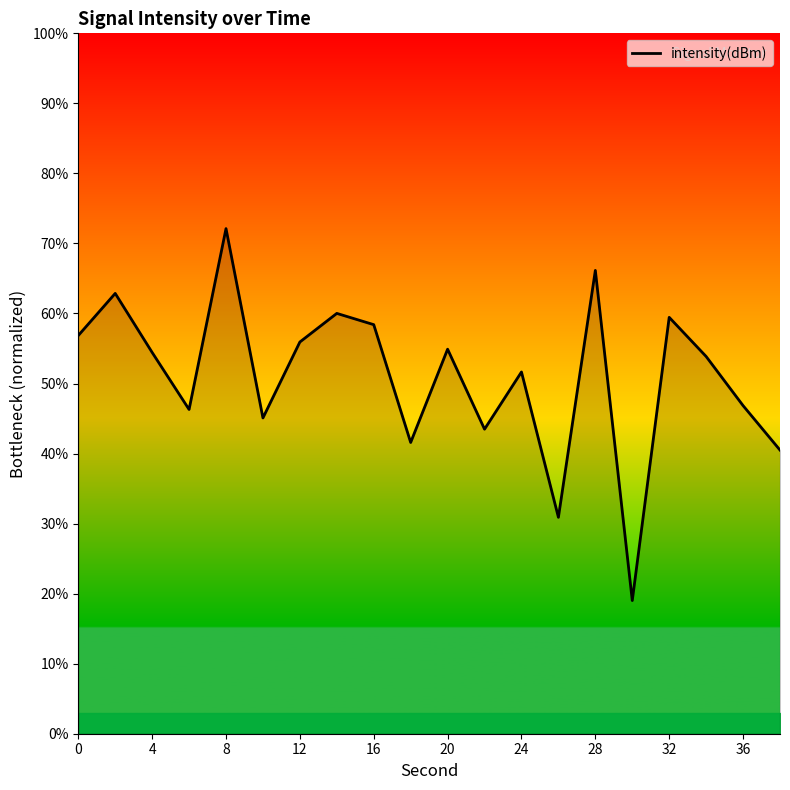

What is the smallest value displayed?

19.0